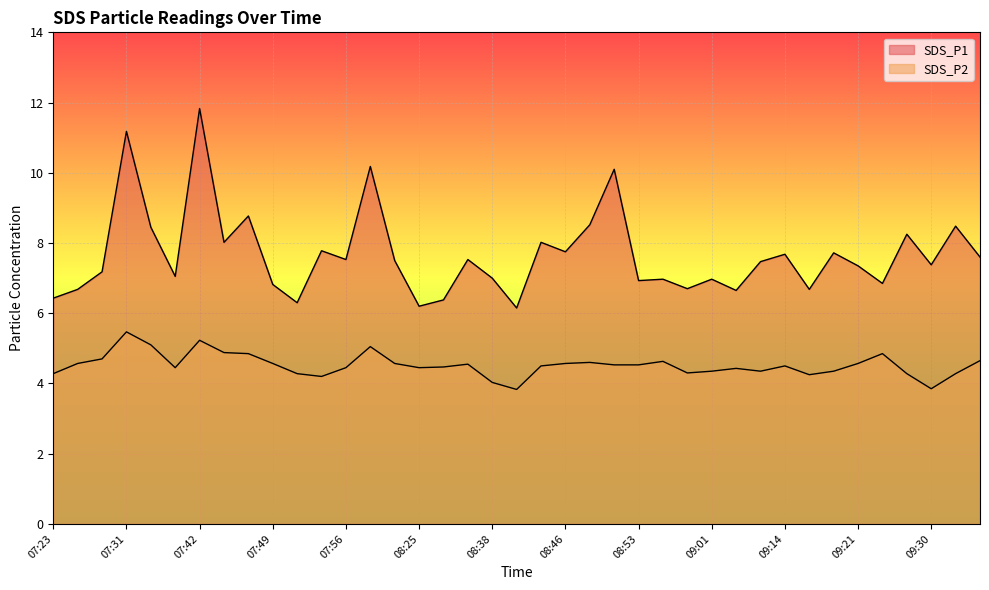

Which series has the largest total across all categories?

SDS_P1